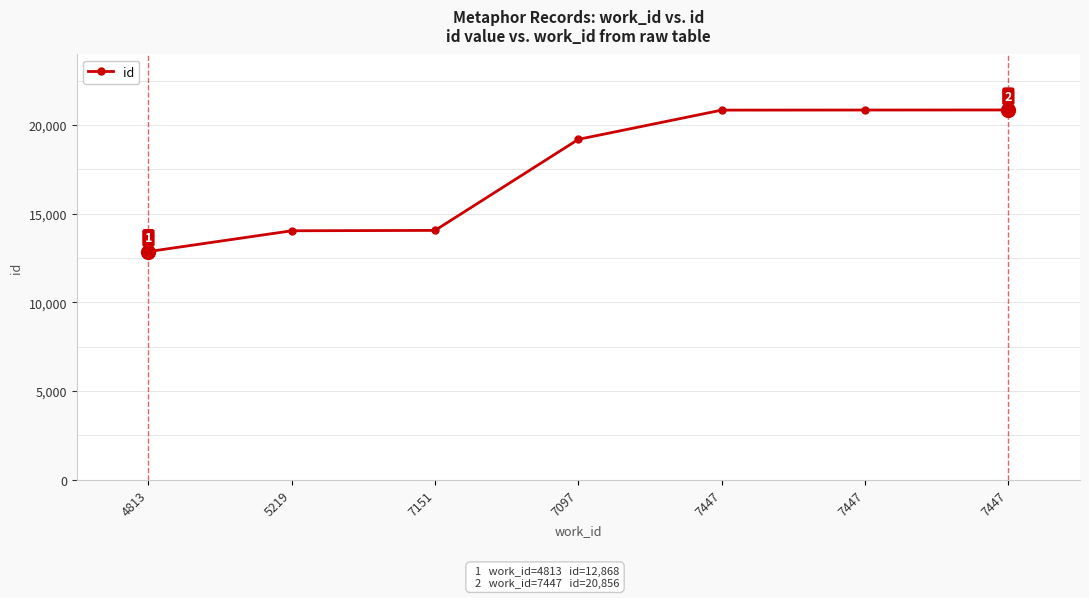

Rank the categories by value from highest to lowest.

7447, 7447, 7447, 7097, 7151, 5219, 4813